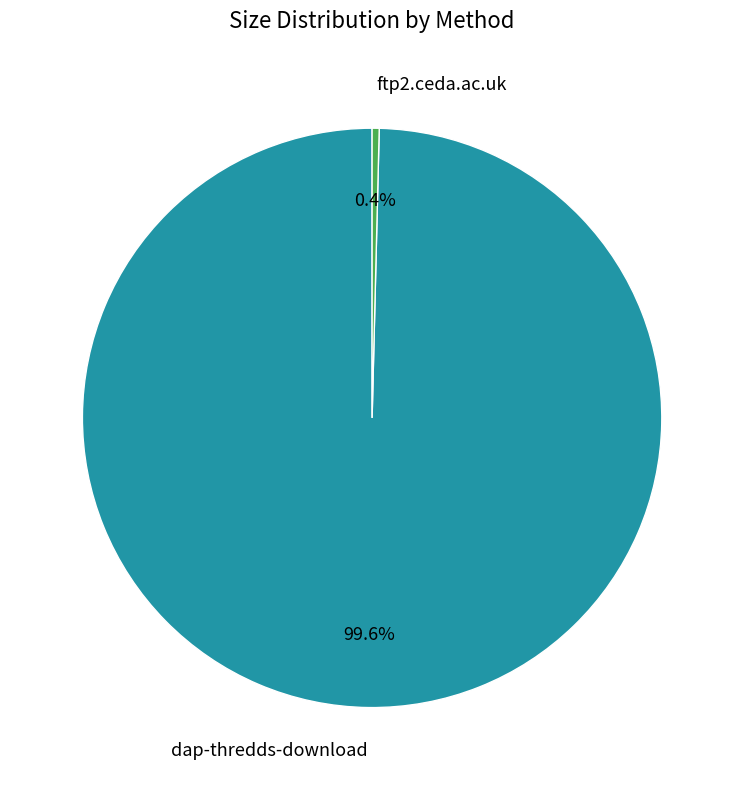

To the nearest percent, what portion does dap-thredds-download represent?

100%